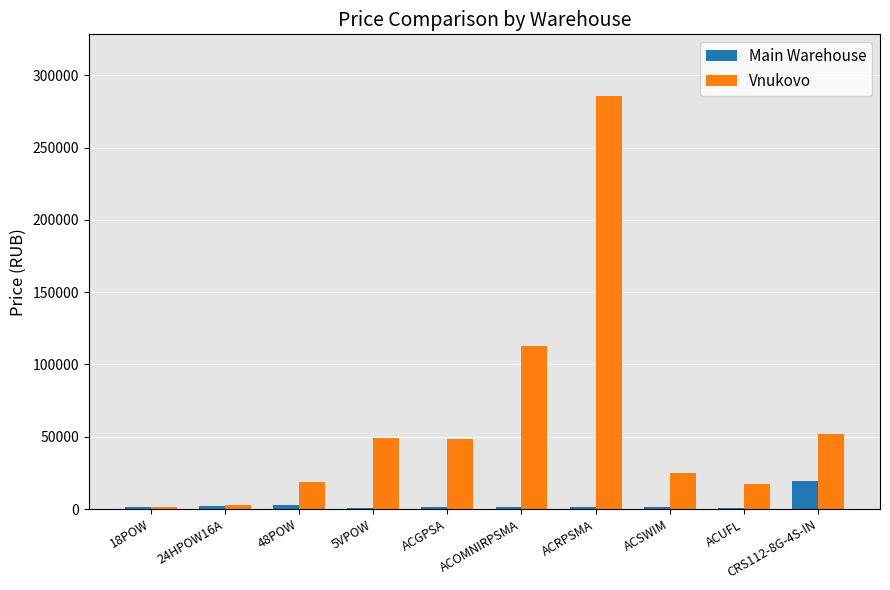

Between ACGPSA and ACUFL, which series saw the biggest shift?

Vnukovo